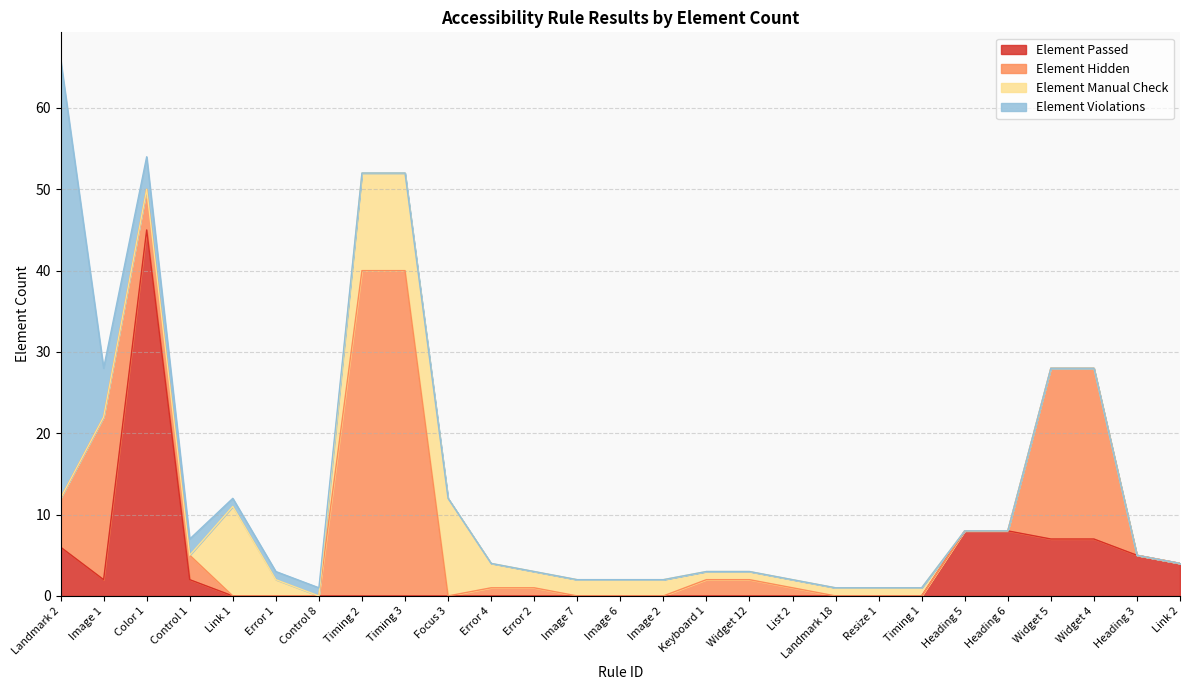

In Element Hidden, how many points are higher than both neighbors (excluding endpoints)?

1